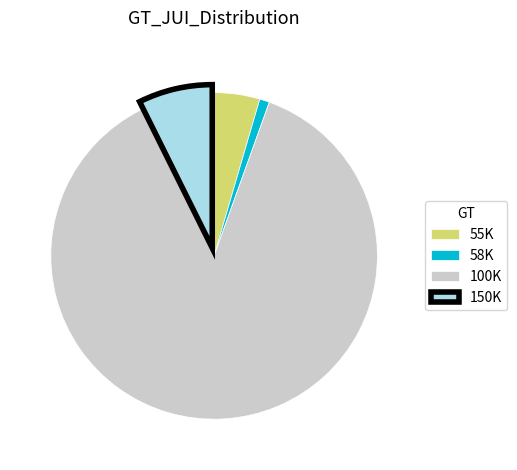

How many slices are in this pie chart?

4